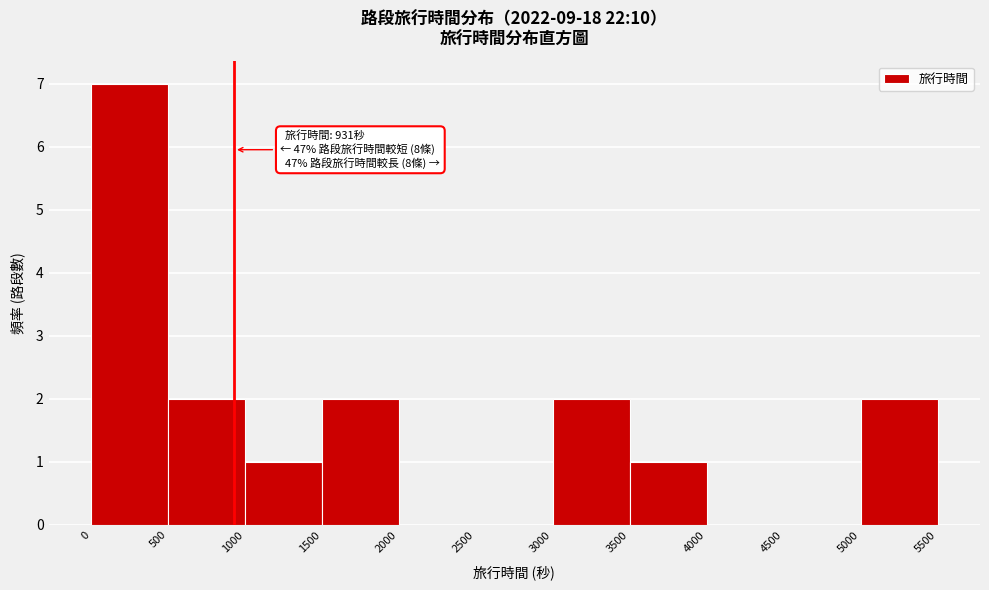

Which range on the x-axis has the tallest bar?

0 to 500